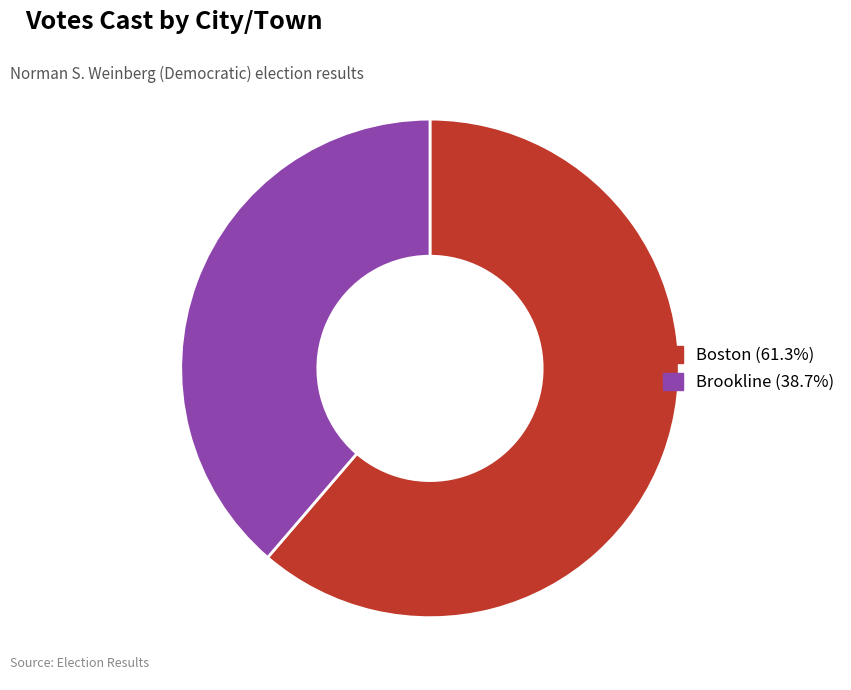

Which category has the smallest portion of the pie?

Brookline